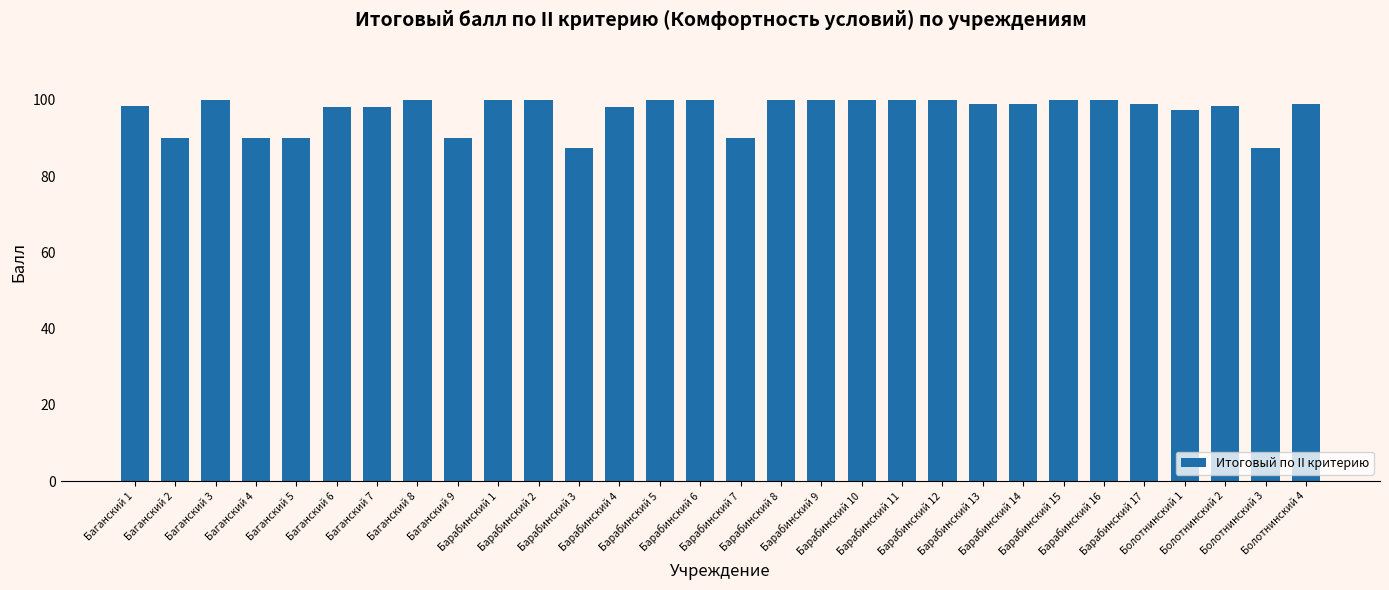

How many categories are shown in the chart?

30